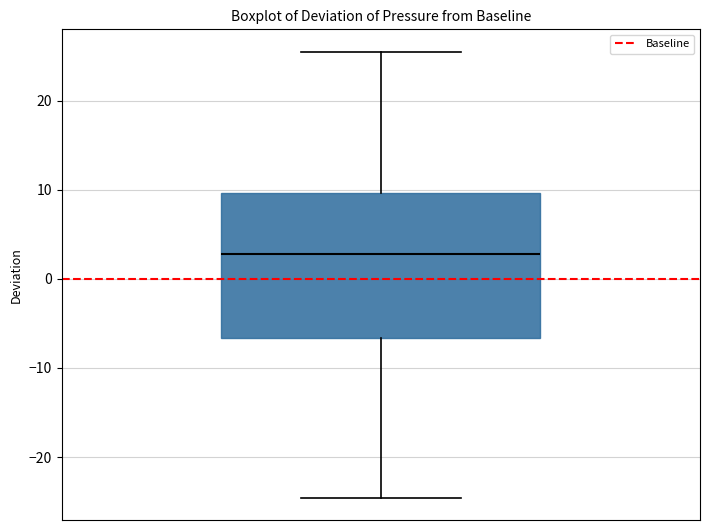

Transcribe this box plot: give where the median line is, the range the box spans, and where the two whiskers end, as read against the y-axis. The values are not printed on the chart, so give them approximately, as read against the axis.

median 3, box -7 to 10, whiskers -25 to 26